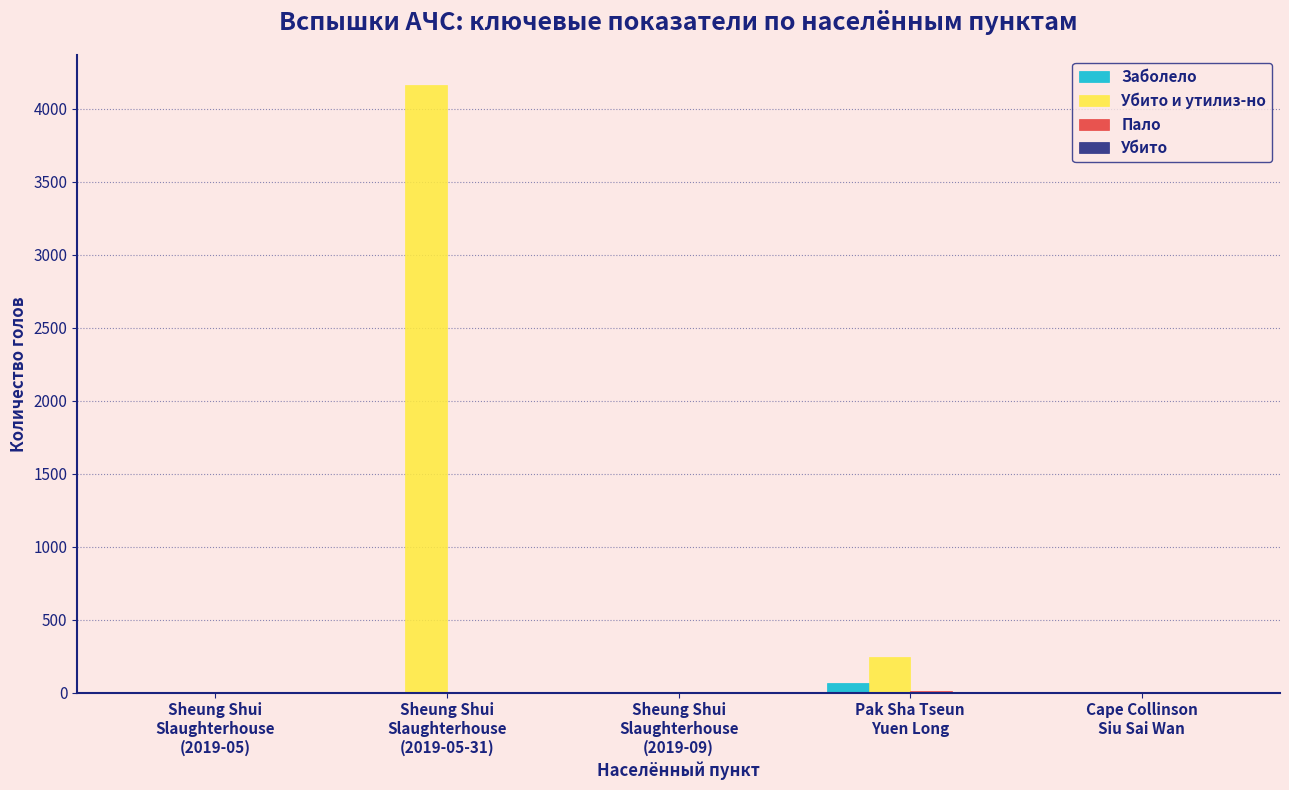

Which series has the largest total across all categories?

Убито и утилиз-но